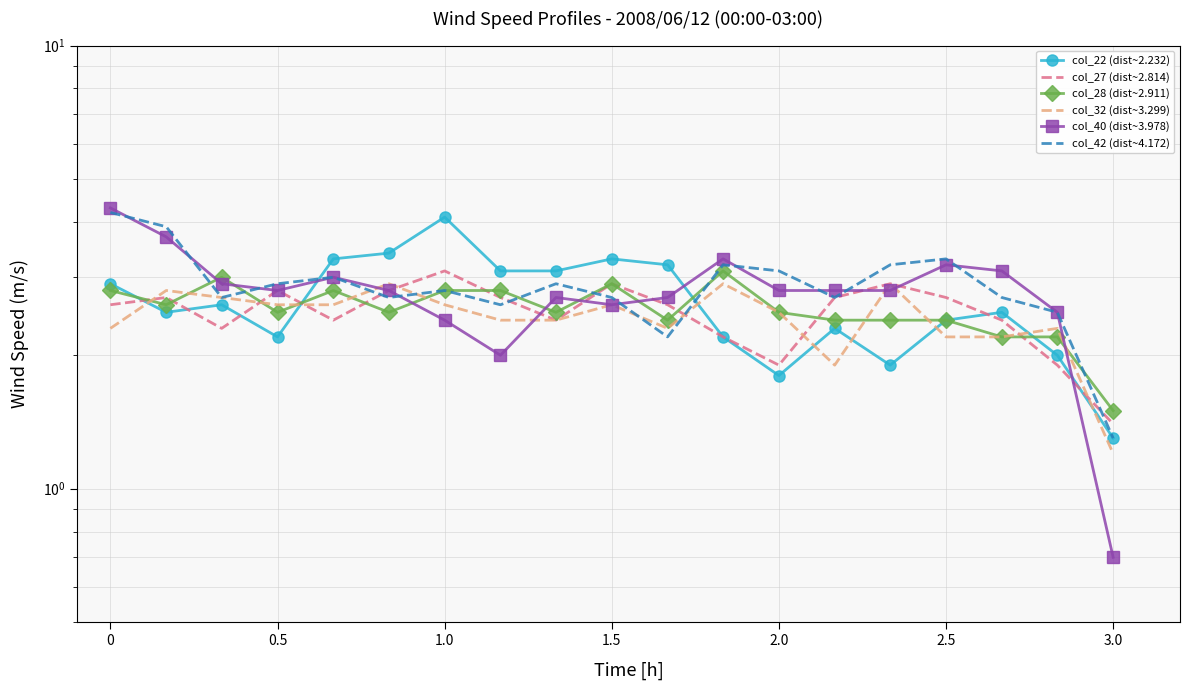

What is the difference between the maximum and minimum values in the col_32 (dist~3.299) series?

1.7